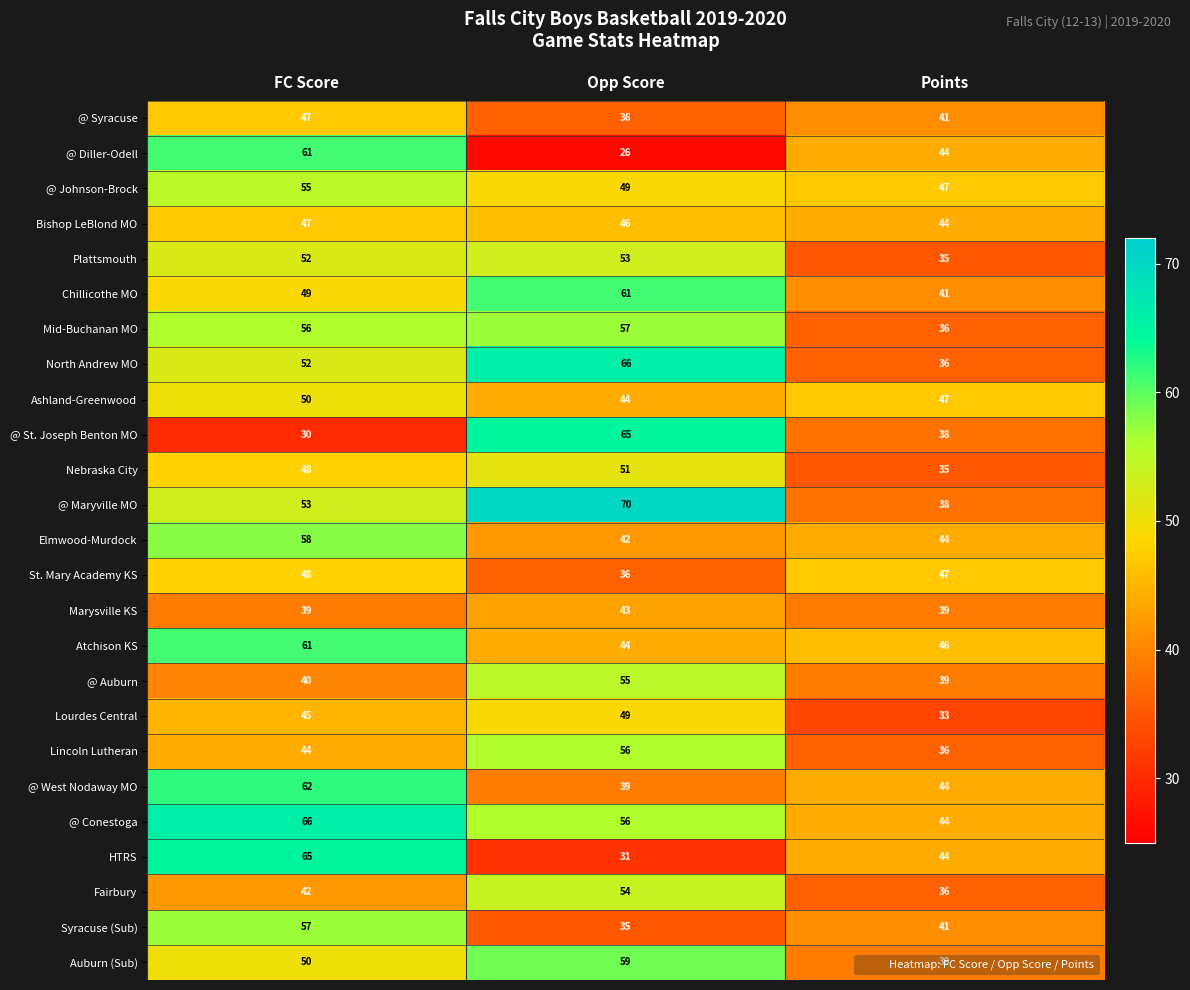

True or false: HTRS has a value of 31 at Opp Score.

True